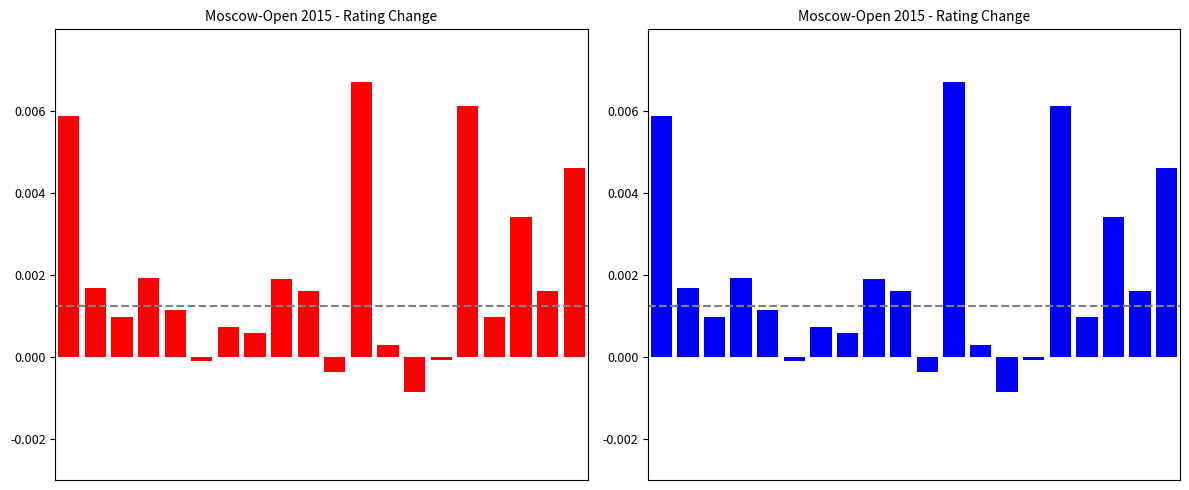

How many series are shown in this chart?

1